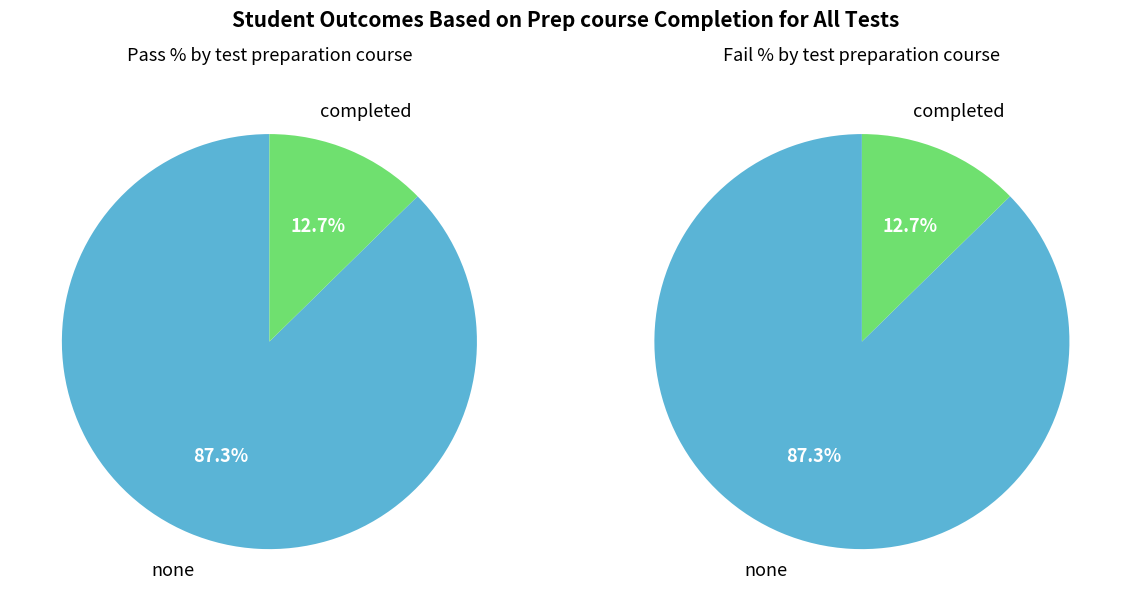

Is OPUS4-8198 the majority of the pie?

No